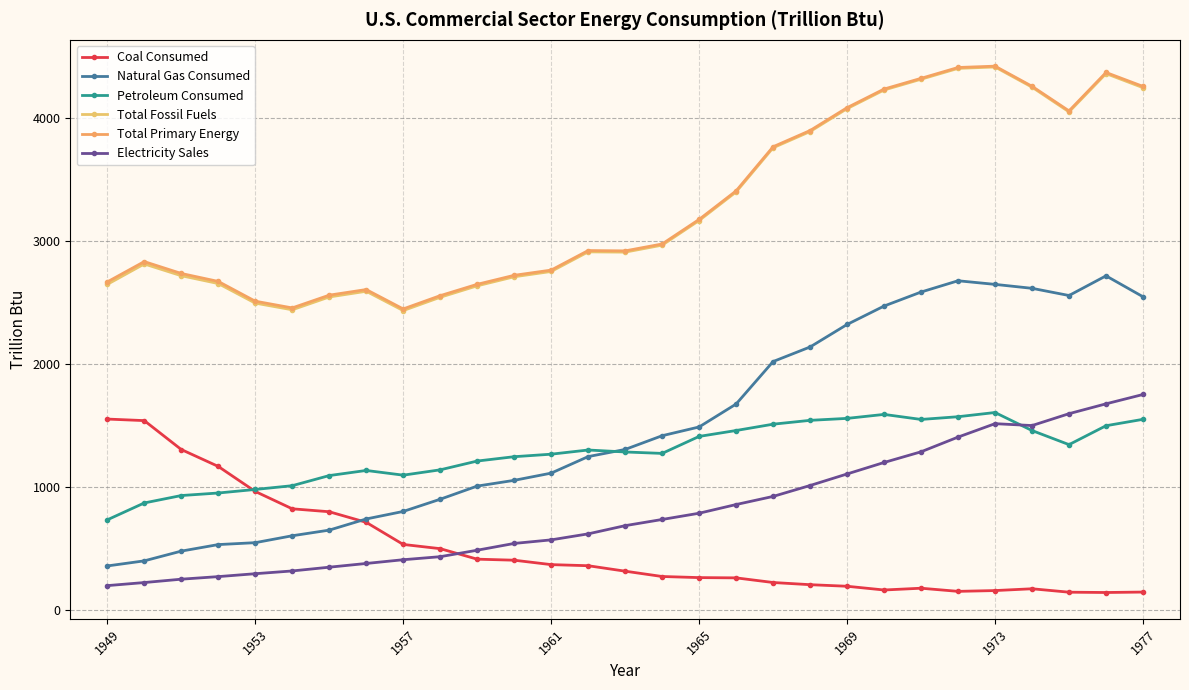

True or false: Total Primary Energy has more than 1 points higher than both neighbors.

True